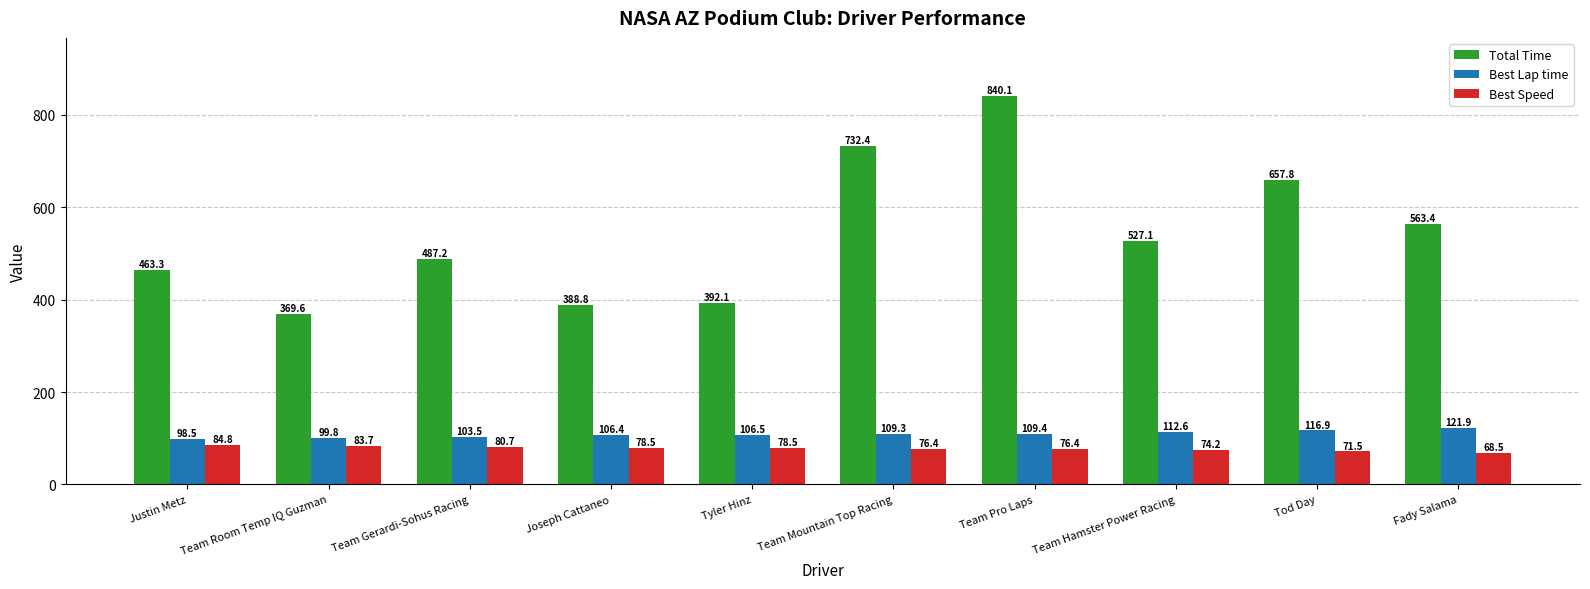

Reading right to left, what are all the values shown in this chart?

Total Time: 563.4	657.8	527.1	840.1	732.4	392.1	388.8	487.2	369.6	463.3
Best Lap time: 121.9	116.9	112.6	109.4	109.3	106.5	106.4	103.5	99.8	98.5
Best Speed: 68.5	71.5	74.2	76.4	76.4	78.5	78.5	80.7	83.7	84.8